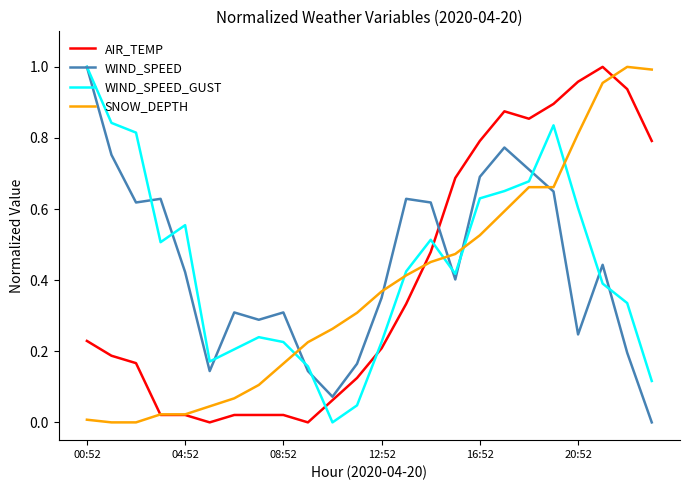

How many intersections are there between SNOW_DEPTH and WIND_SPEED?

5